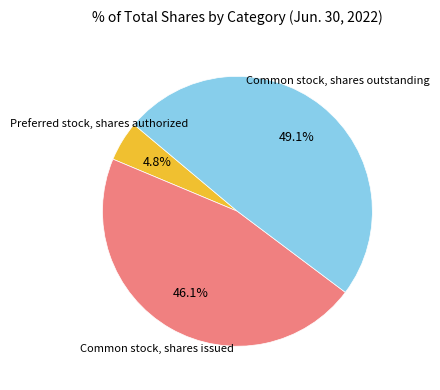

How many slices are in this pie chart?

3